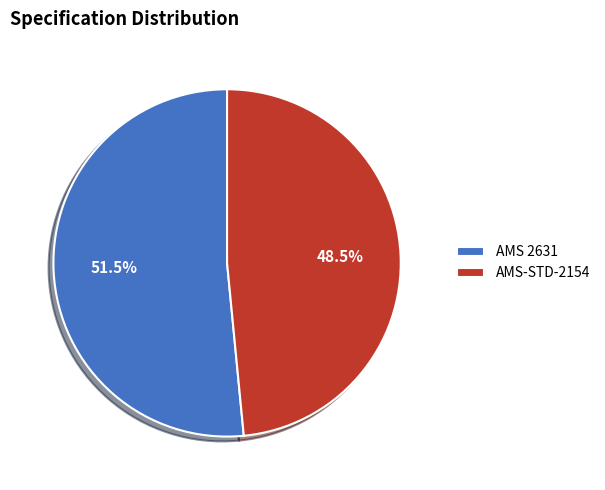

Count the number of slices in the pie.

2